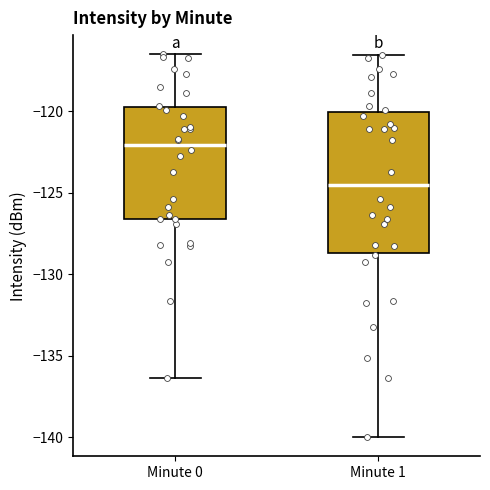

Which box has the lowest median line?

Minute 1